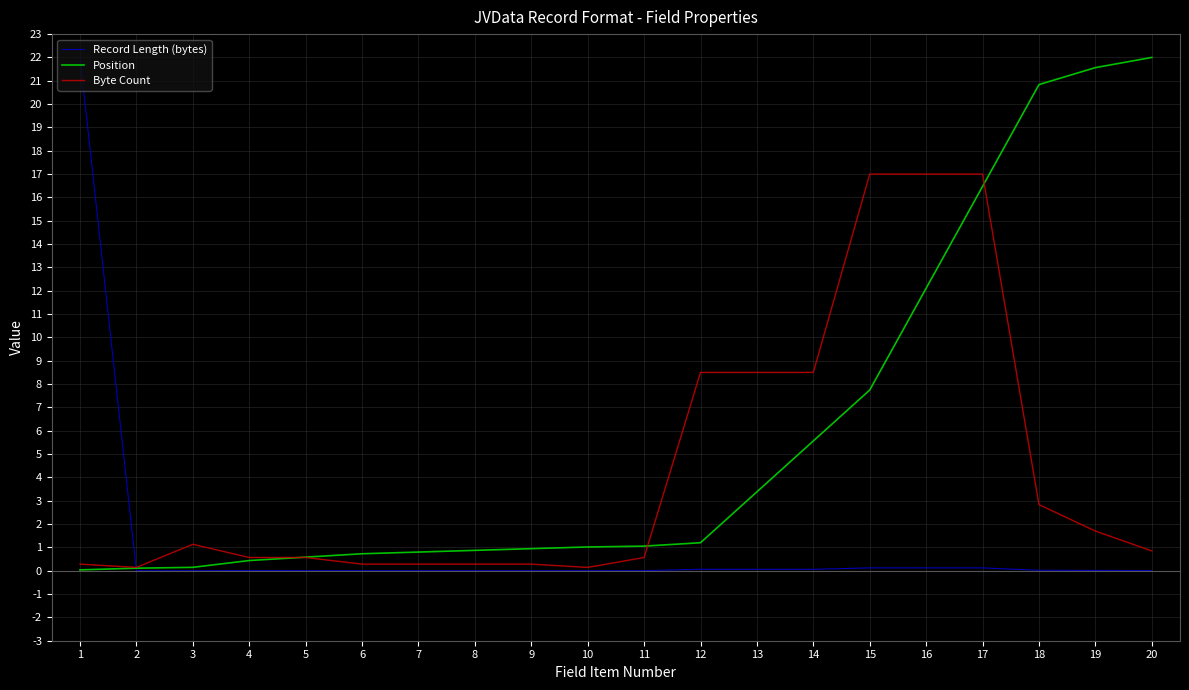

What is the highest value of the Position series?

22.0